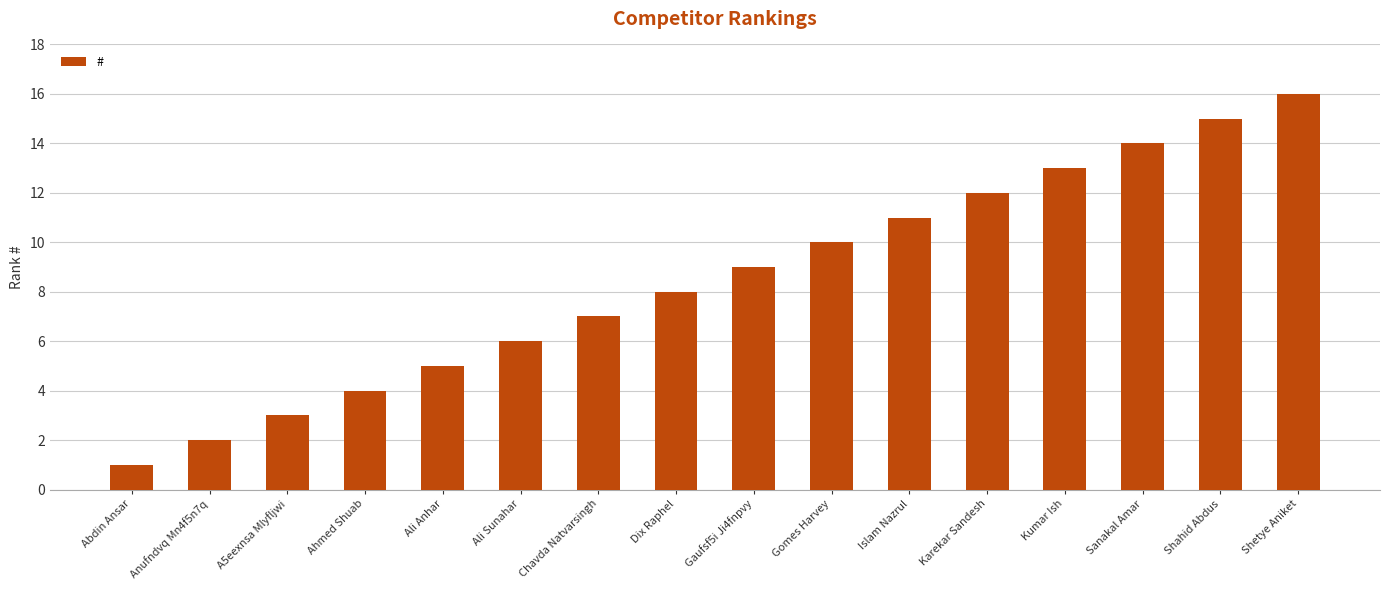

What is the label of the 5th bar from the right?

Karekar Sandesh